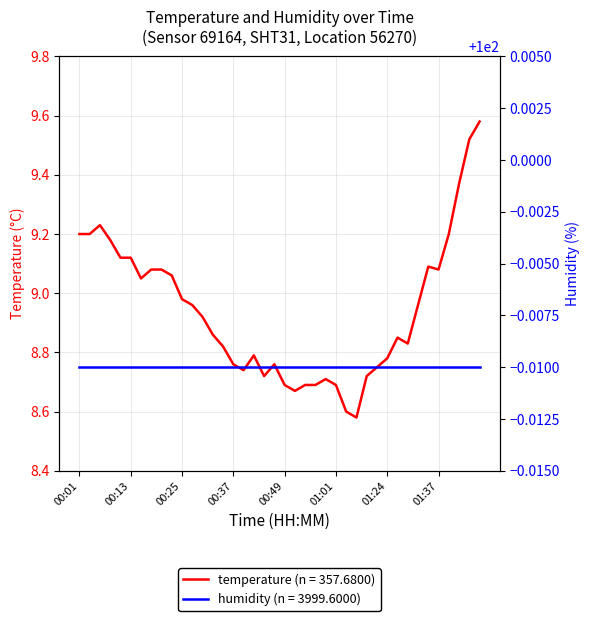

What is the average value?

8.9